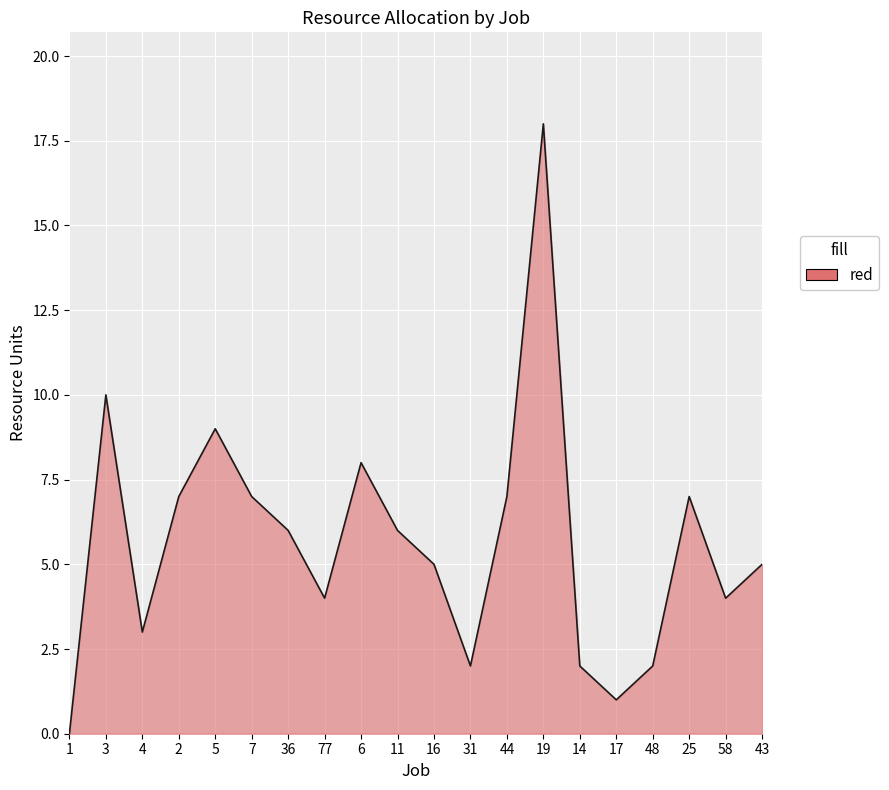

The value at 48 is 2. True or false?

True